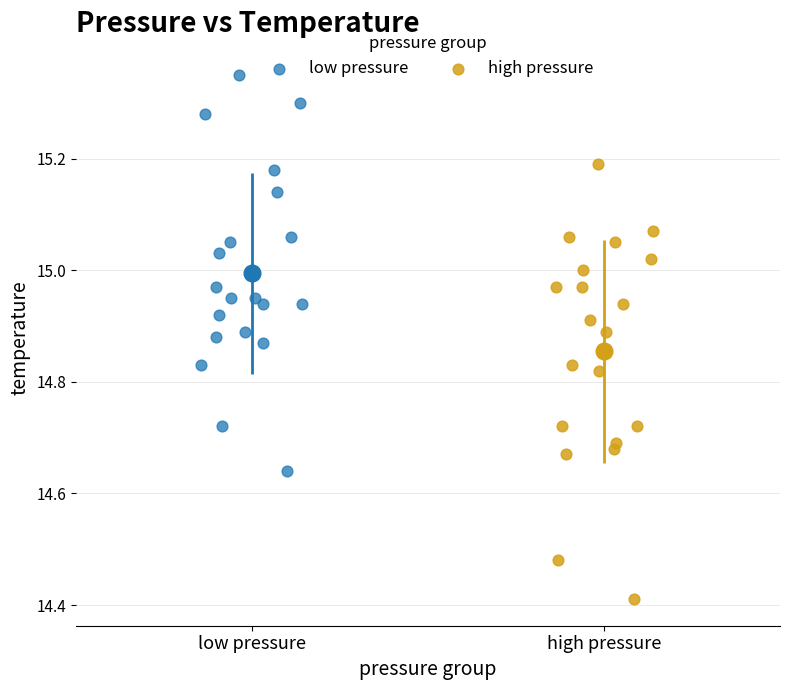

Which series has the largest Y range (max minus min)?

high pressure